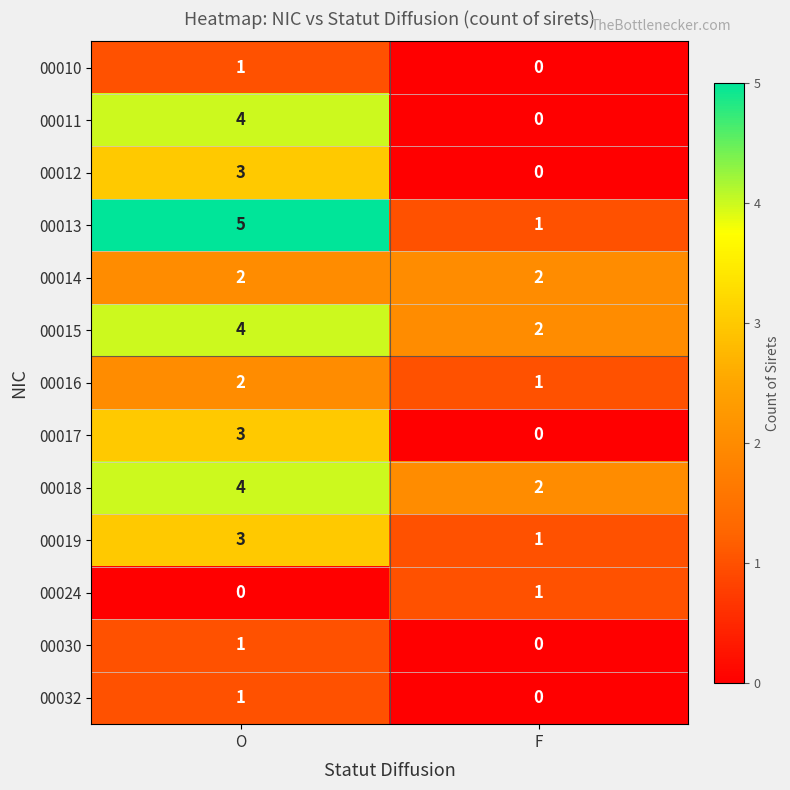

The 00015 series shows 2 at F. True or false?

True